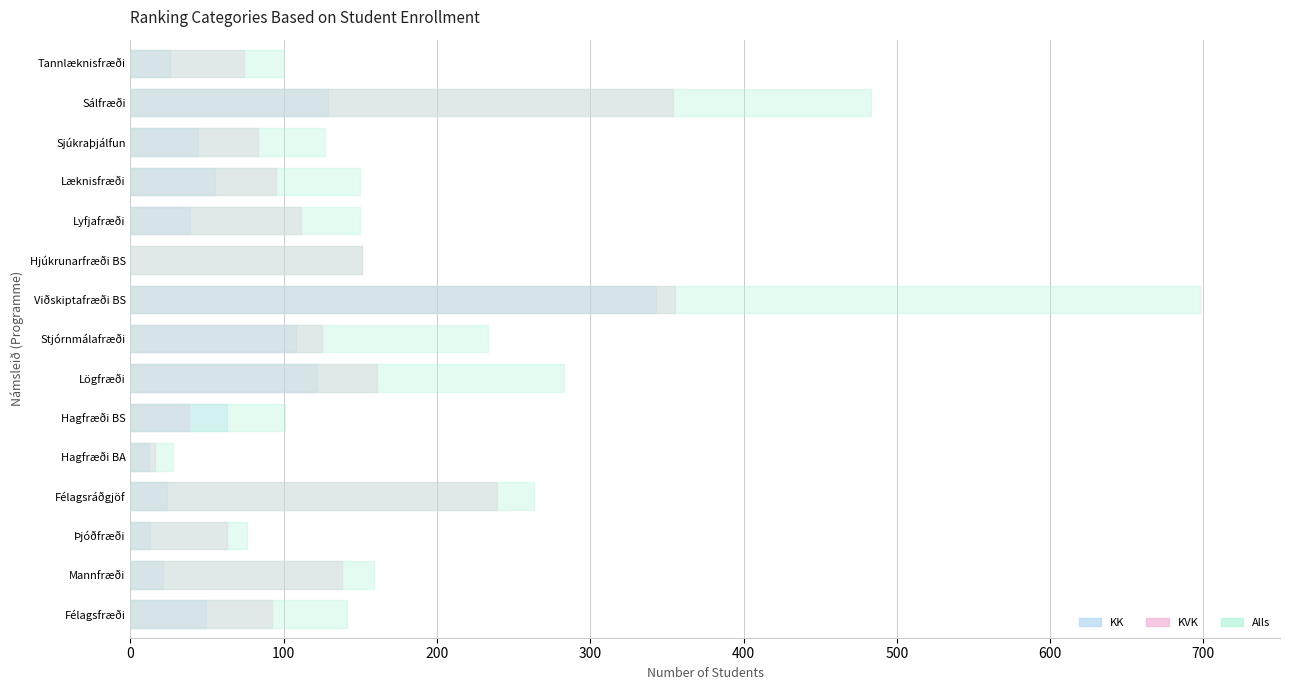

Reading left to right, extract all data points from this chart.

KK: Félagsfræði=49	Mannfræði=21	Þjóðfræði=13	Félagsráðgjöf=24	Hagfræði BA=12	Hagfræði BS=63	Lögfræði=122	Stjórnmálafræði=108	Viðskiptafræði BS=343	Hjúkrunarfræði BS=0	Lyfjafræði=39	Læknisfræði=55	Sjúkraþjálfun=44	Sálfræði=129	Tannlæknisfræði=26
KVK: Félagsfræði=92	Mannfræði=138	Þjóðfræði=63	Félagsráðgjöf=239	Hagfræði BA=16	Hagfræði BS=38	Lögfræði=161	Stjórnmálafræði=125	Viðskiptafræði BS=355	Hjúkrunarfræði BS=151	Lyfjafræði=111	Læknisfræði=95	Sjúkraþjálfun=83	Sálfræði=354	Tannlæknisfræði=74
Alls: Félagsfræði=141	Mannfræði=159	Þjóðfræði=76	Félagsráðgjöf=263	Hagfræði BA=28	Hagfræði BS=101	Lögfræði=283	Stjórnmálafræði=233	Viðskiptafræði BS=698	Hjúkrunarfræði BS=151	Lyfjafræði=150	Læknisfræði=150	Sjúkraþjálfun=127	Sálfræði=483	Tannlæknisfræði=100